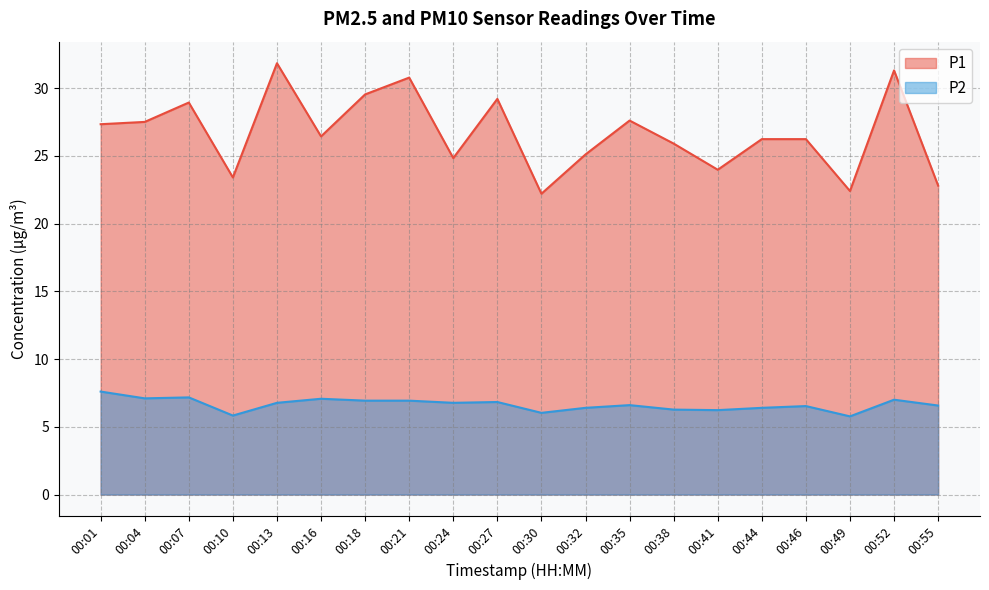

At which label does P1 reach its minimum?

00:30